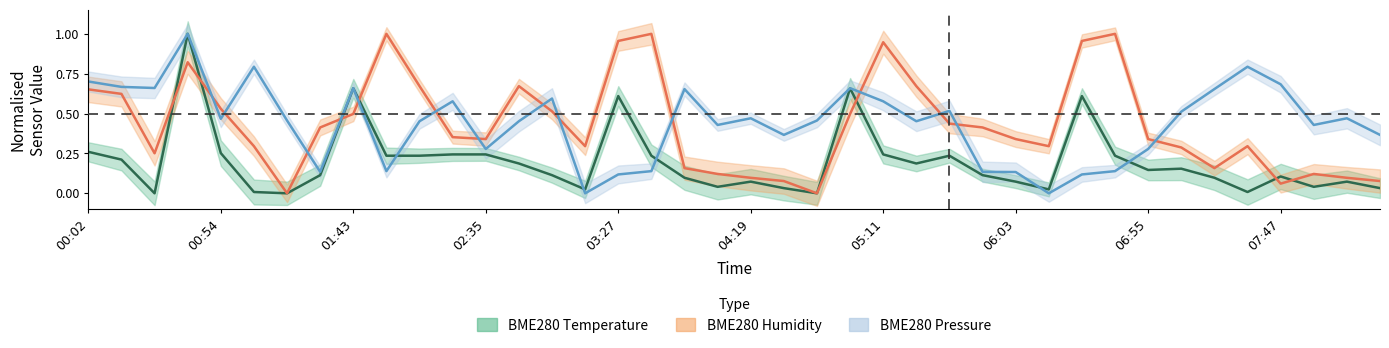

What is the sum of all BME280_humidity values?

17.3